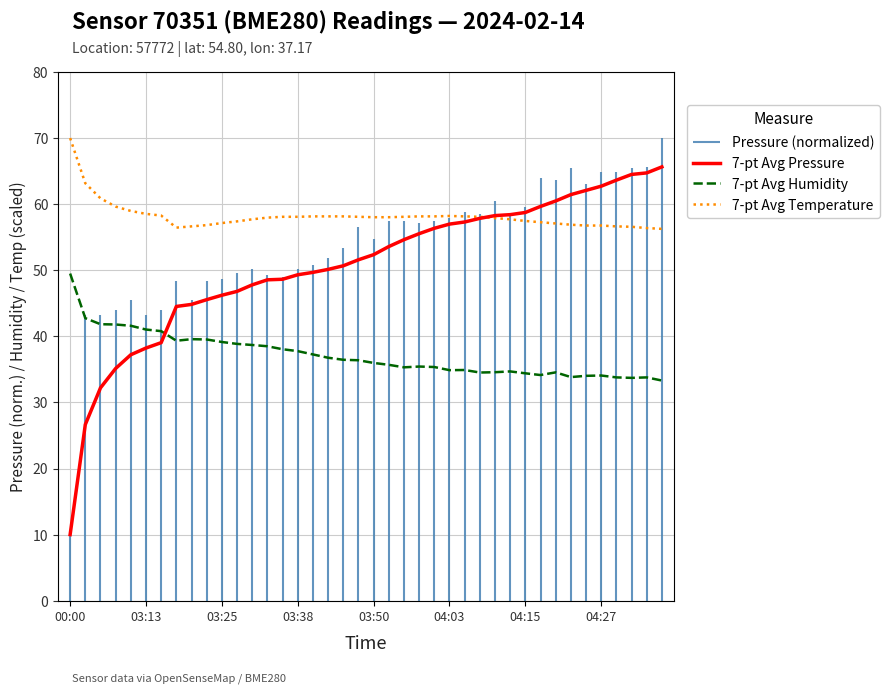

The value of 7-pt Avg Temperature at 03:13 is 58.5. True or false?

True